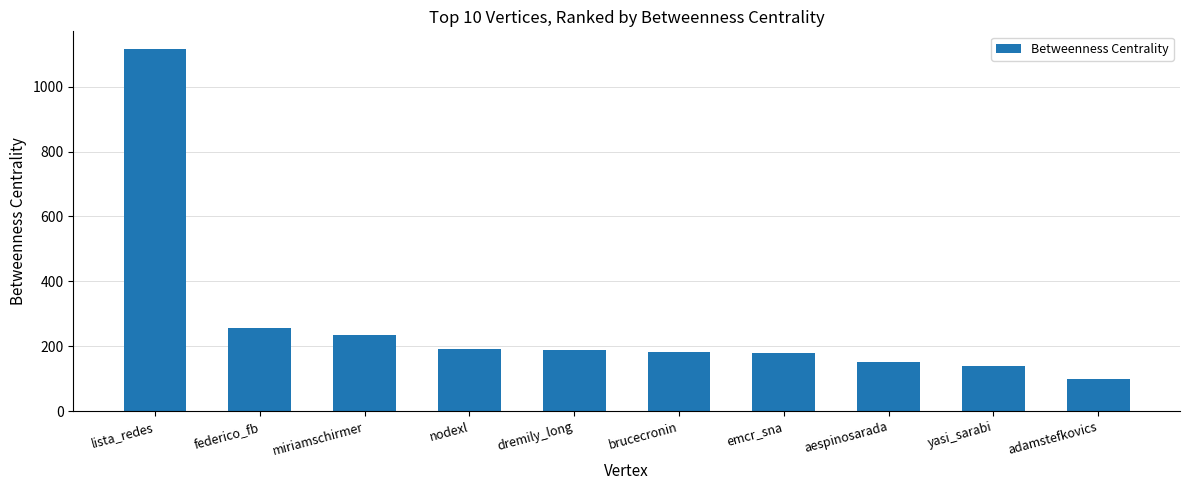

The value at miriamschirmer is 234.3. True or false?

True